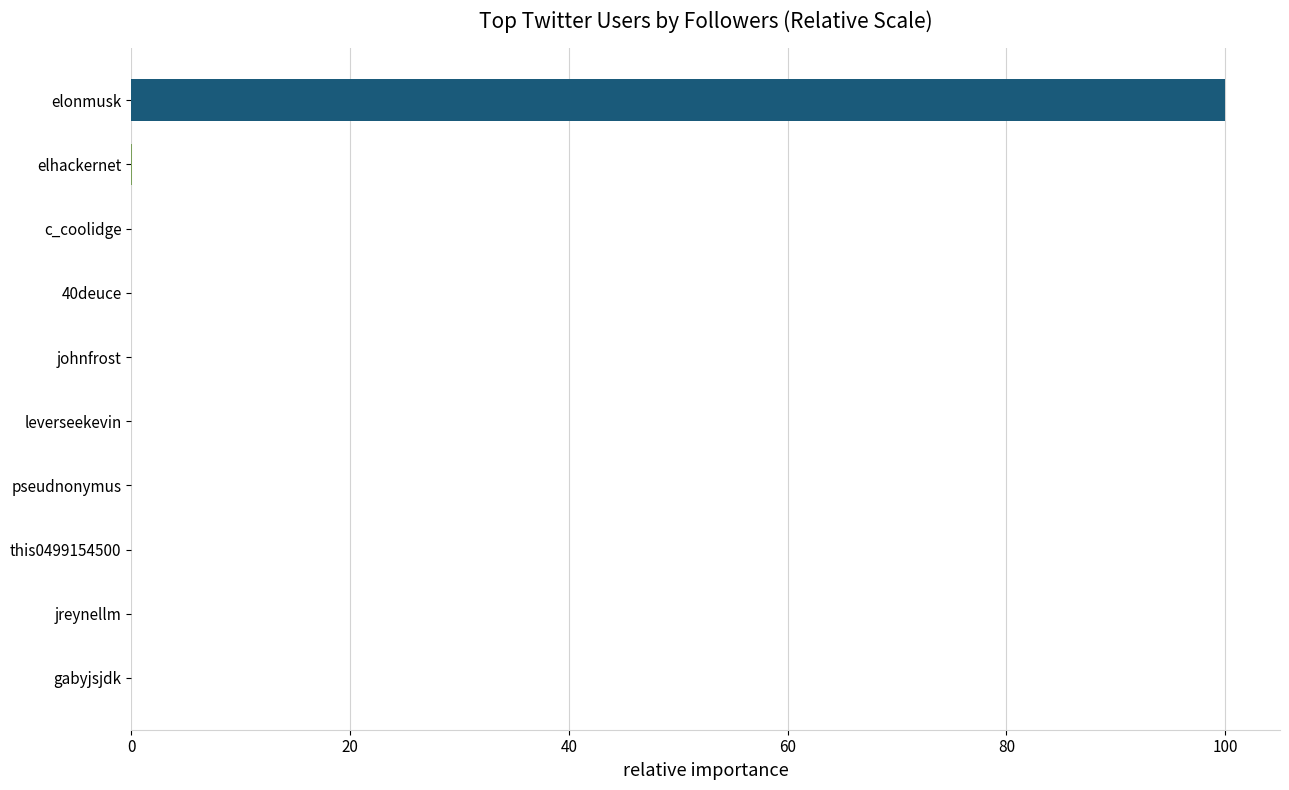

How many categories are shown in the chart?

10